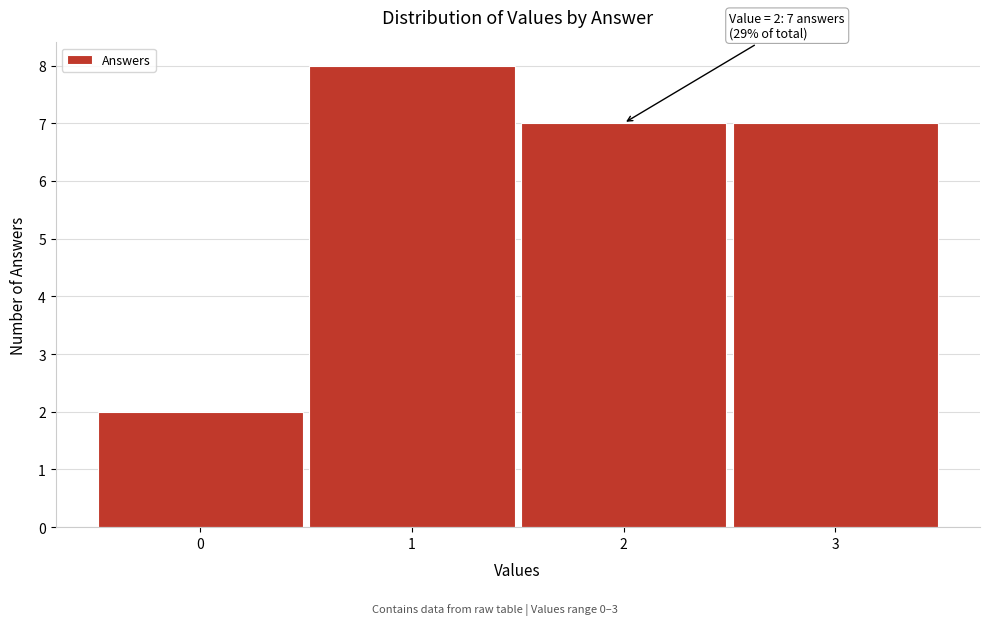

Over which range of the x-axis is the bar tallest?

0.5 to 1.5